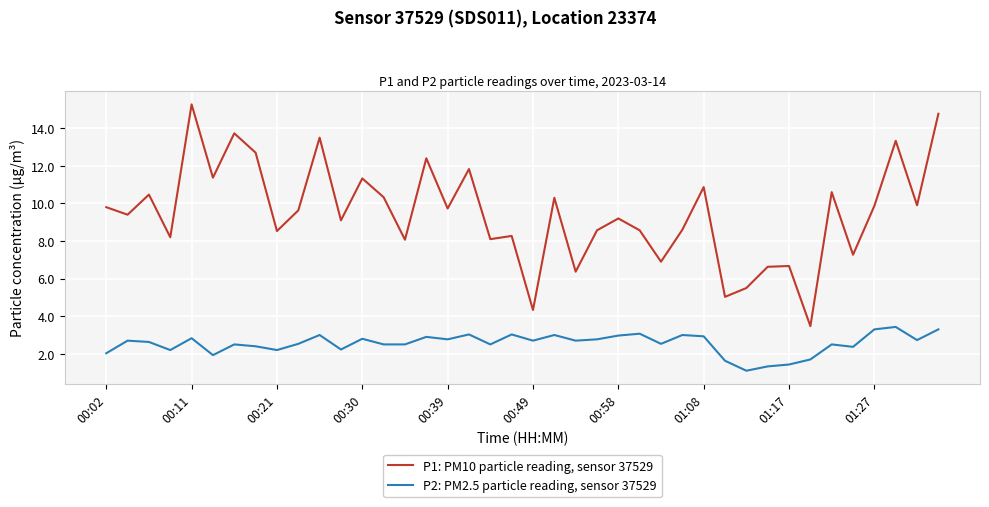

List the series in order of their overall mean, lowest first.

P2: PM2.5 particle reading, sensor 37529, P1: PM10 particle reading, sensor 37529